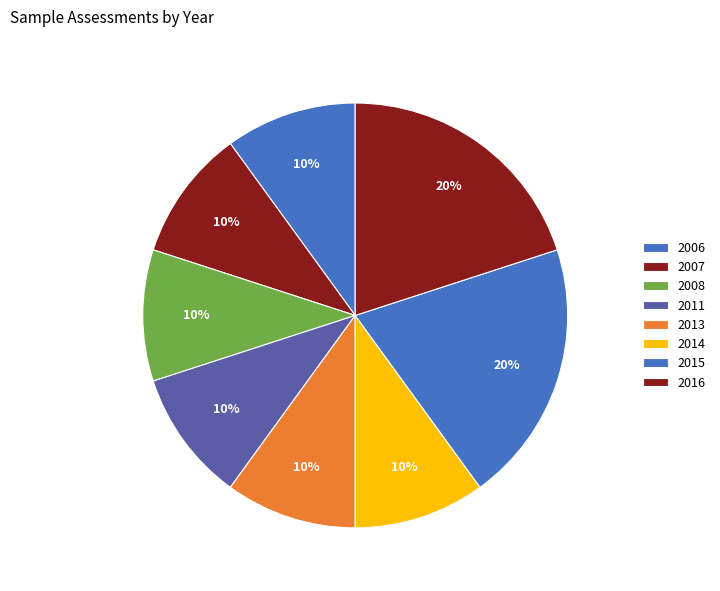

What is the smallest slice in the pie chart?

2006